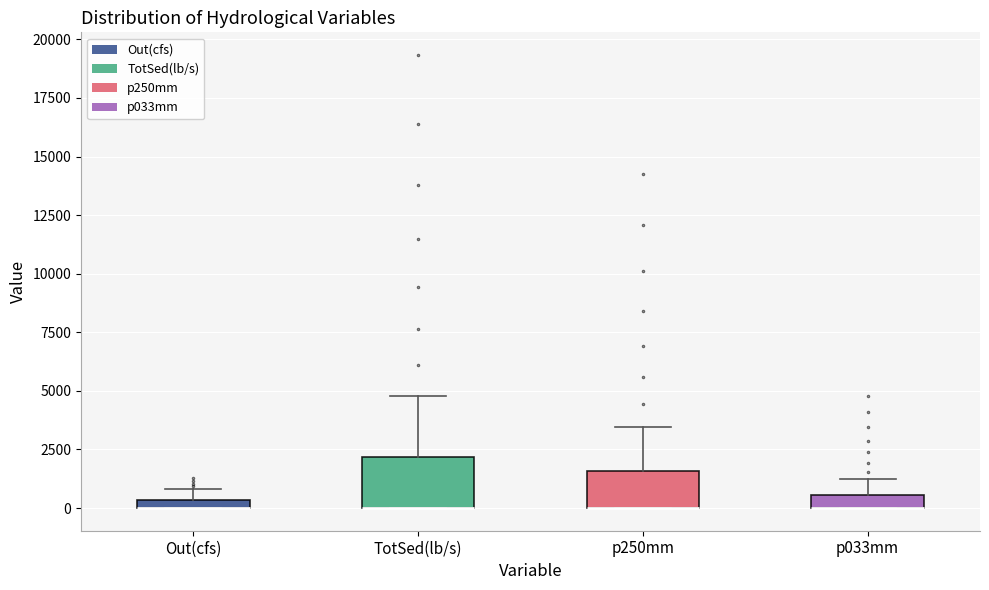

Where is the lower edge of the box for Out(cfs) on the y-axis? The values are not printed on the chart, so give them approximately, as read against the axis.

0